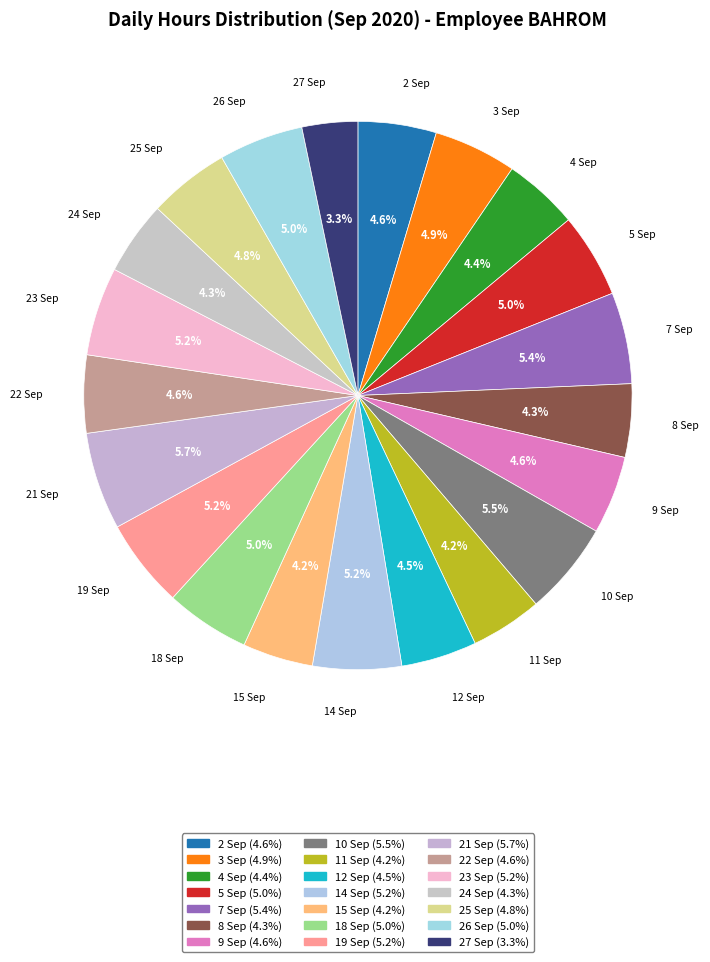

How many segments does this pie chart have?

21